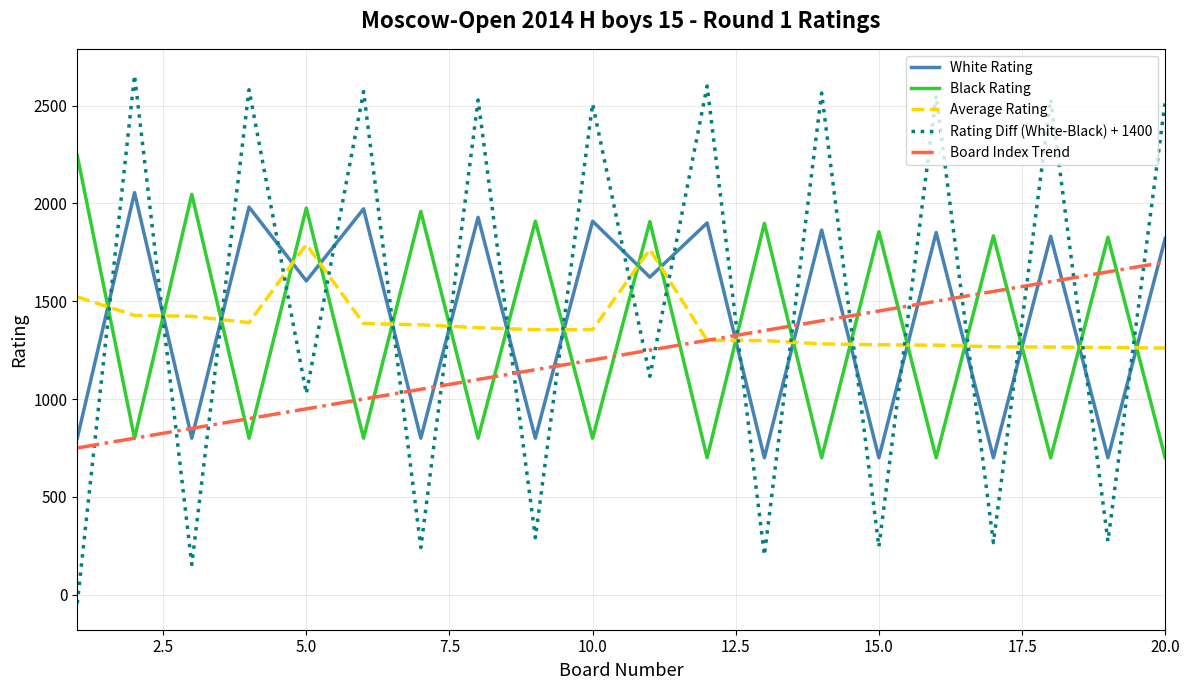

True or false: Black Rating and Rating Diff (White-Black) + 1400 intersect in this chart.

True